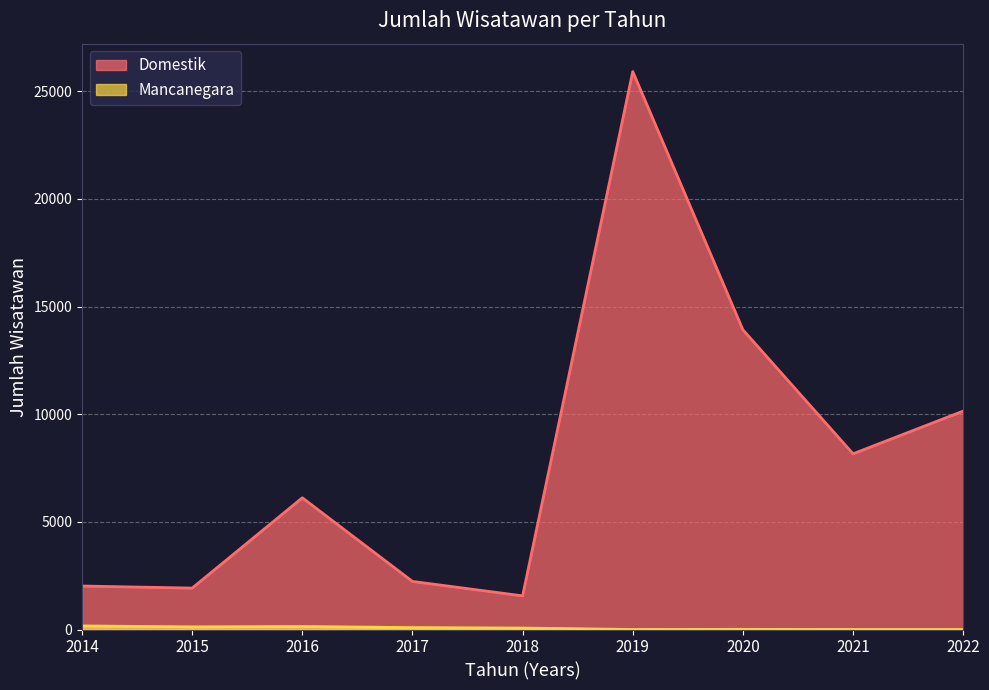

Reading right to left, what are all the values shown in this chart?

Domestik: 10146	8162	13922	25915	1564	2234	6118	1924	2020
Mancanegara: 0	0	8	1	67	90	138	122	166